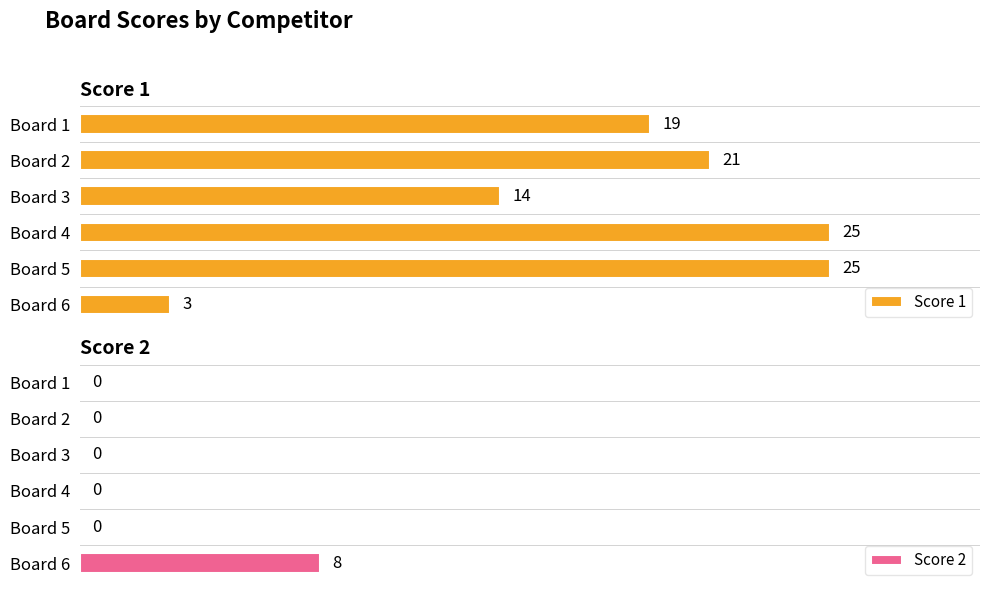

At which label is Score 1 closest to 14?

Board 3